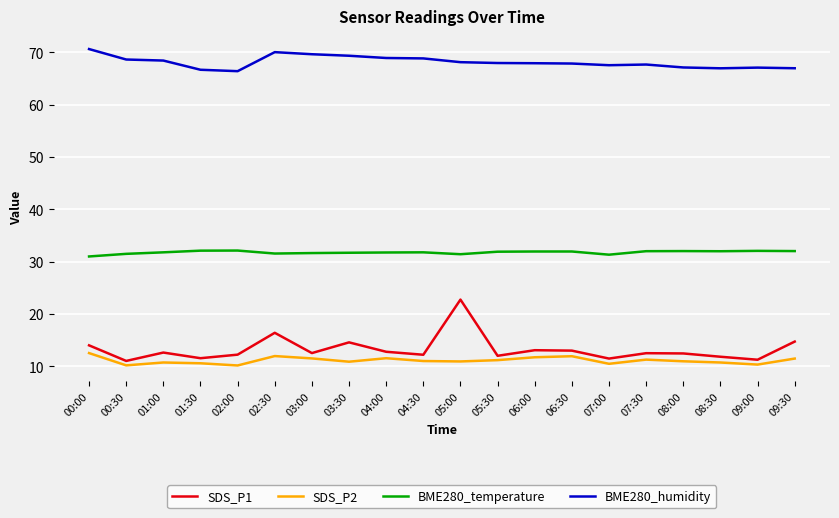

What is the difference between the maximum and minimum values in the SDS_P2 series?

2.4